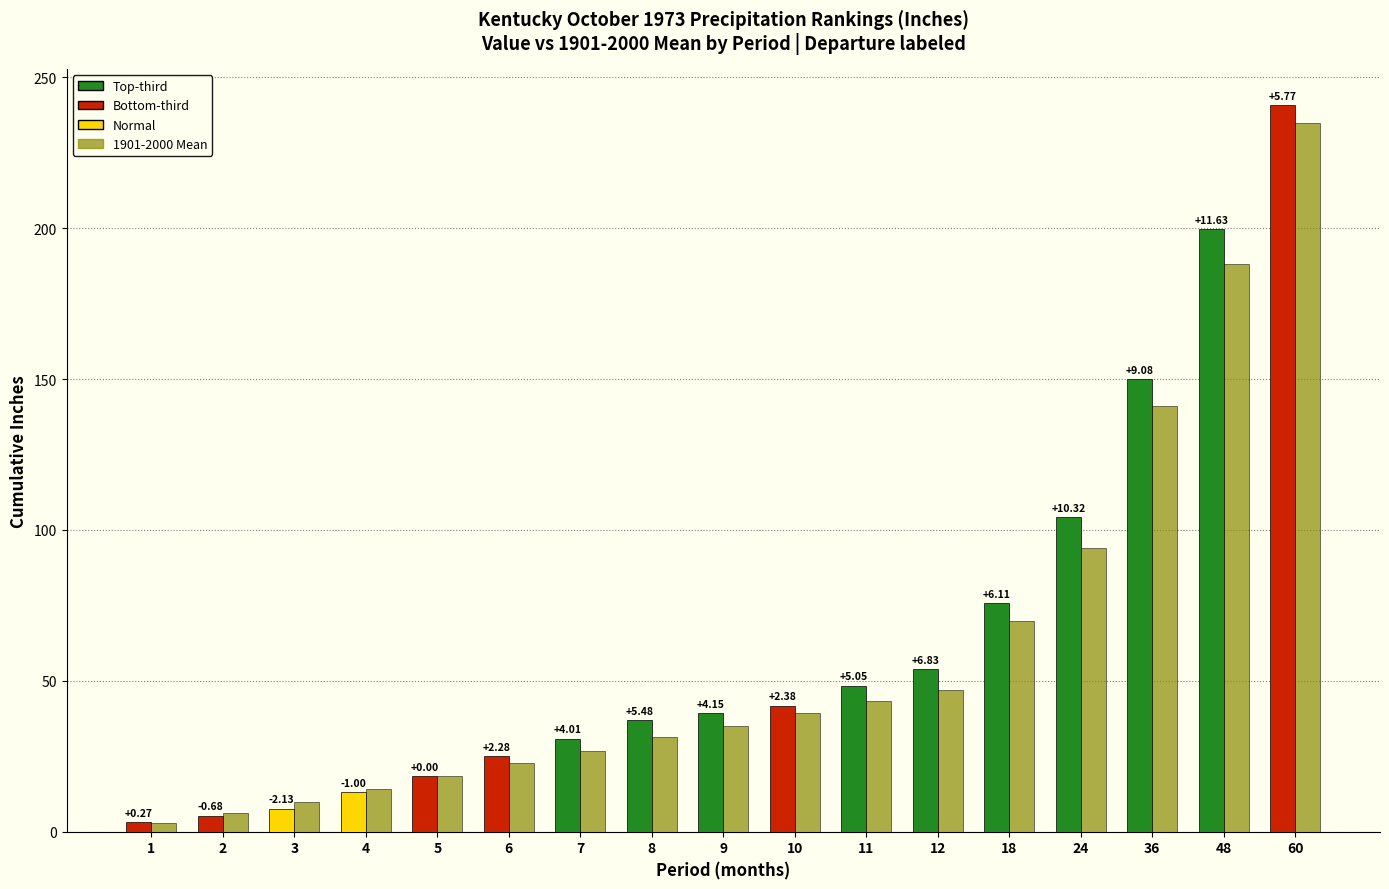

How many groups of bars are there?

17